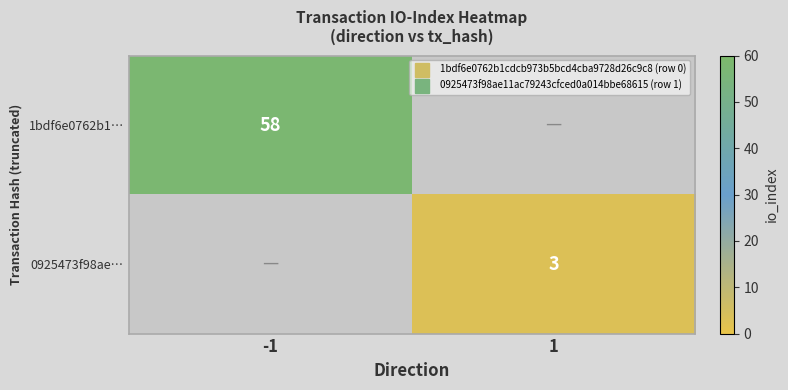

How many categories are shown in the chart?

2